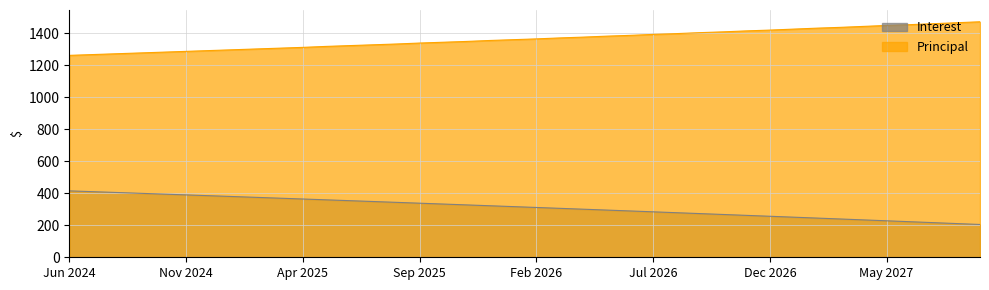

Rank the series at Nov 2024 from lowest to highest value.

Interest, Principal